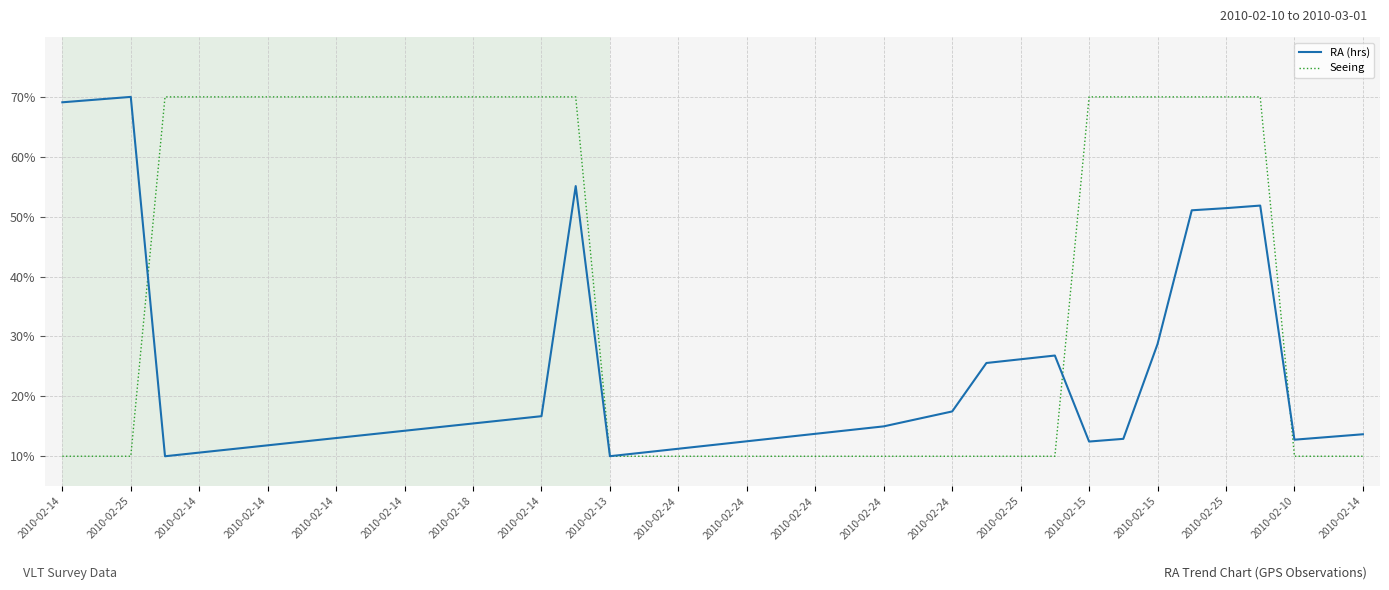

Rank the series by their average value, from highest to lowest.

Seeing, RA (hrs)